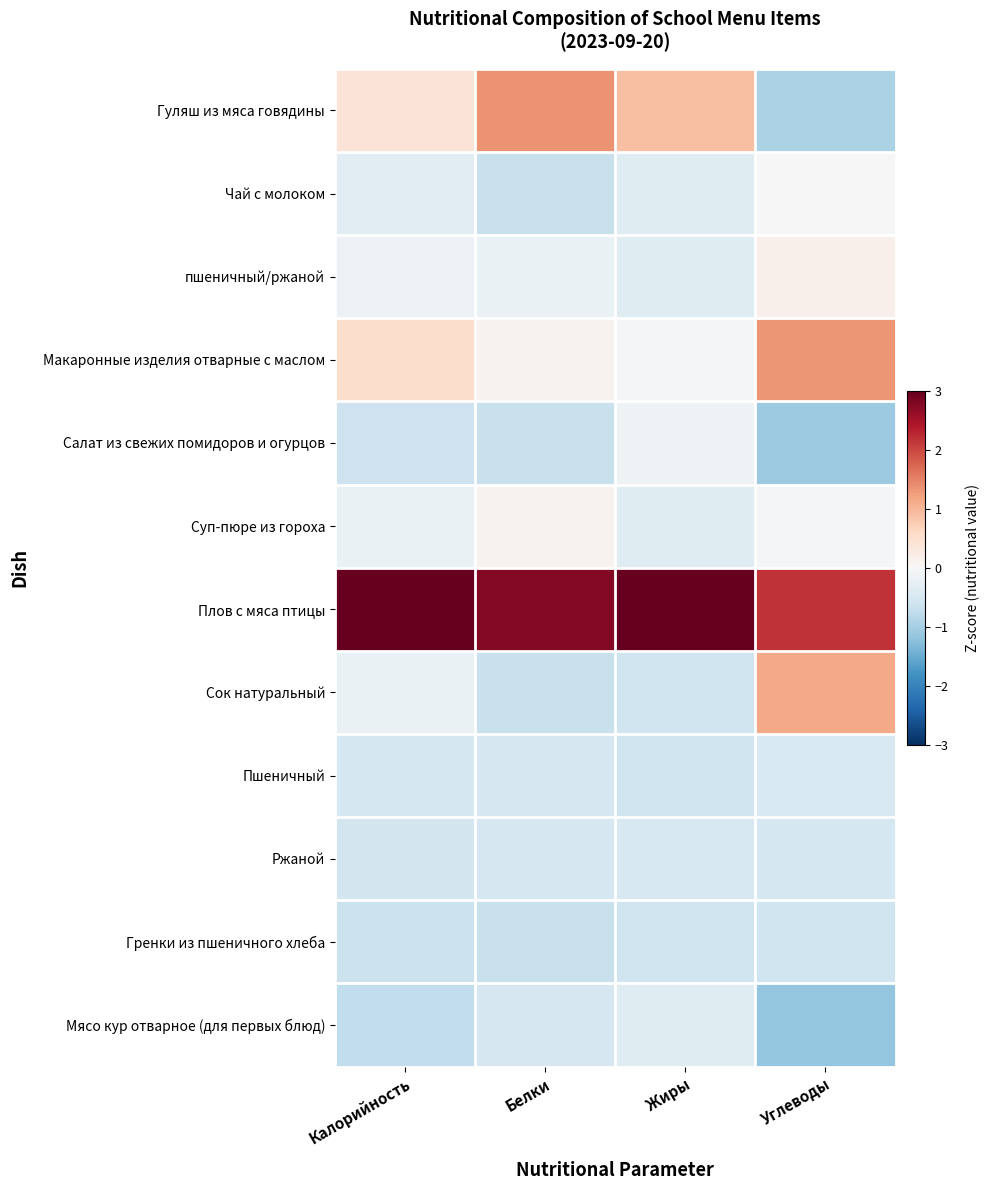

Between Белки and Жиры, which is larger?

Белки